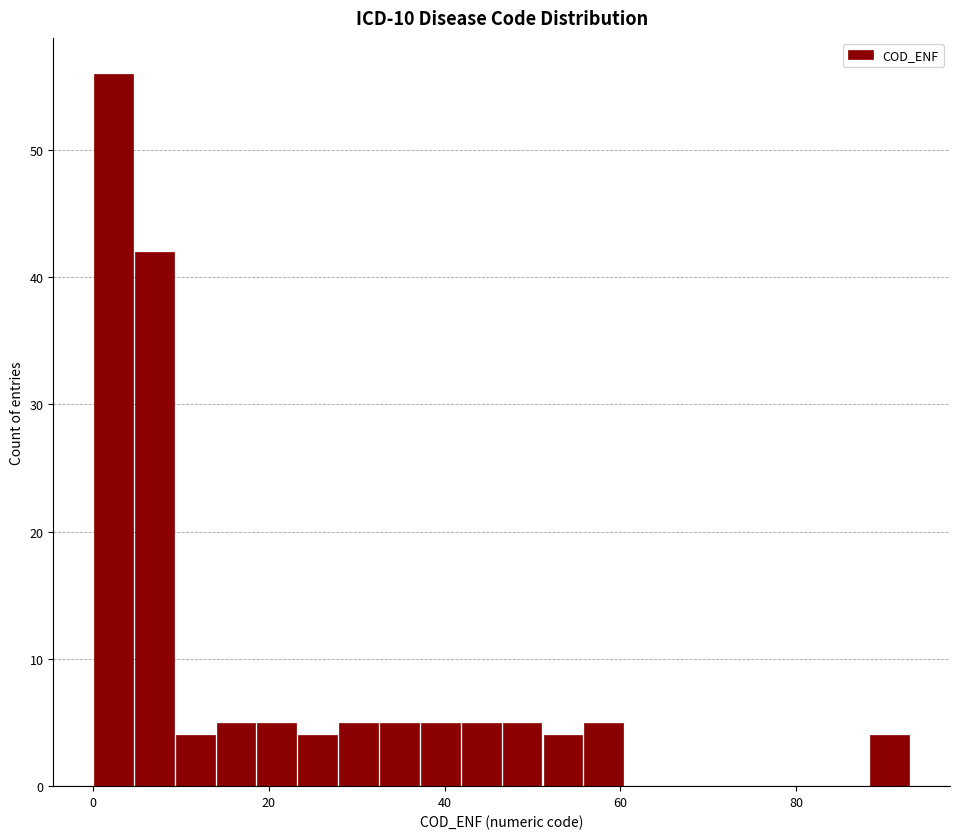

Read against the x-axis, roughly where is the centre of the tallest bar?

2